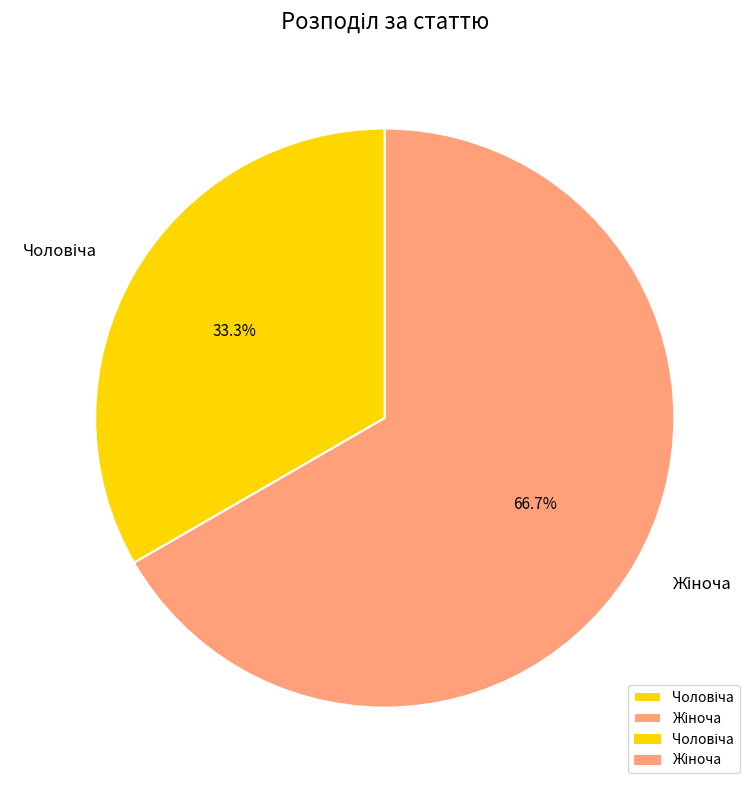

Does any single category account for the majority?

Yes